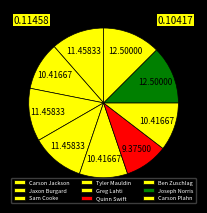

What is the largest slice in the pie chart?

Joseph Norris